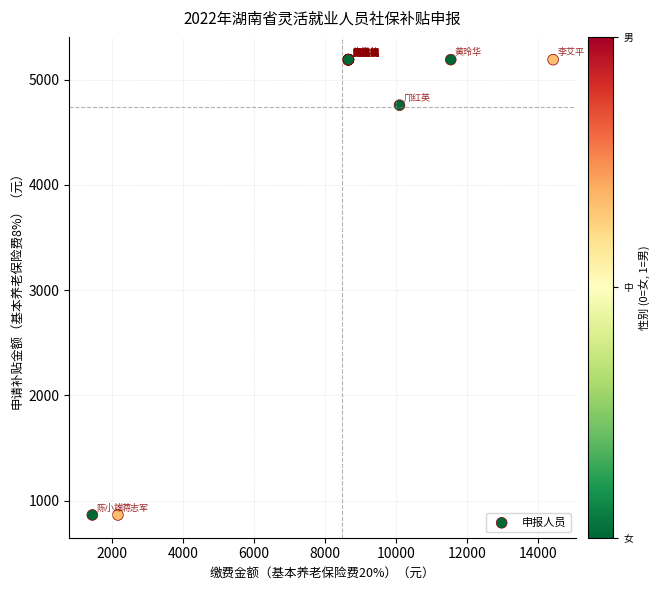

What Y value in the scatter plot is closest to 3027?

4757.2